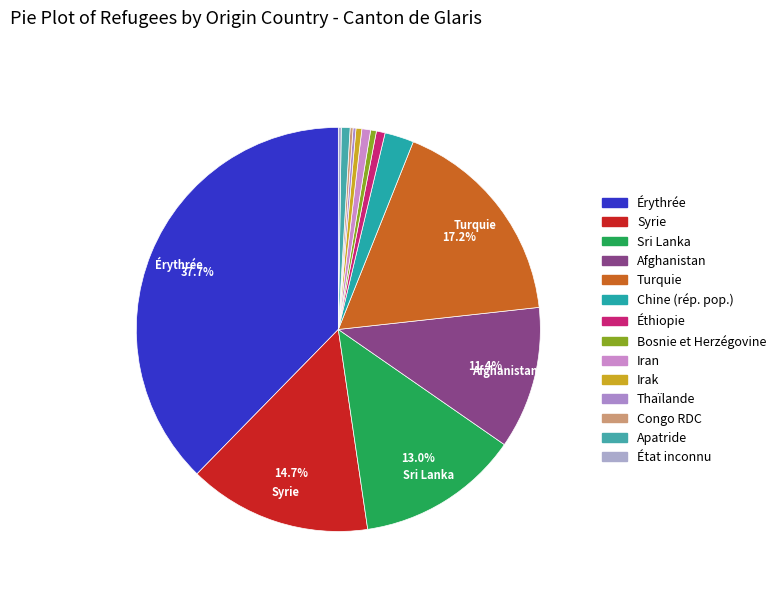

How many slices are in this pie chart?

14